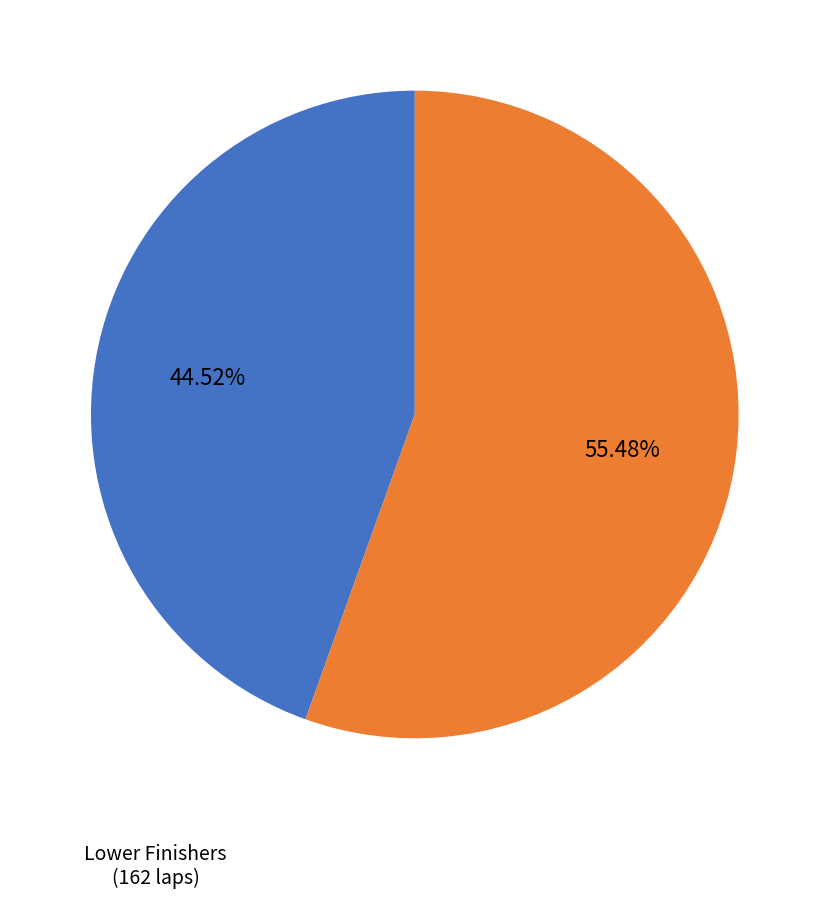

Is there any slice that represents more than half of the pie?

Yes